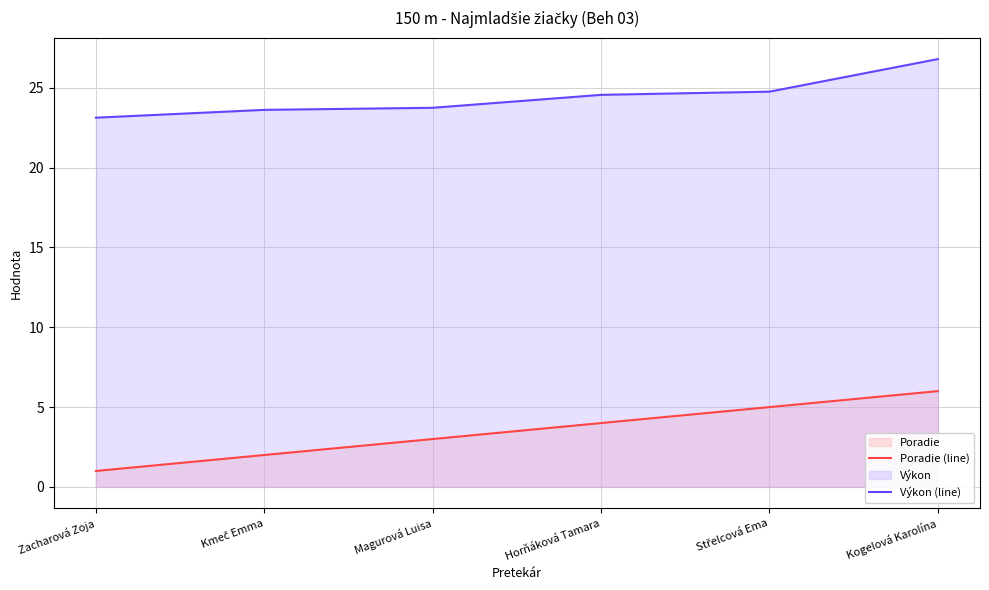

Which series has the largest range (max minus min)?

Poradie (line)